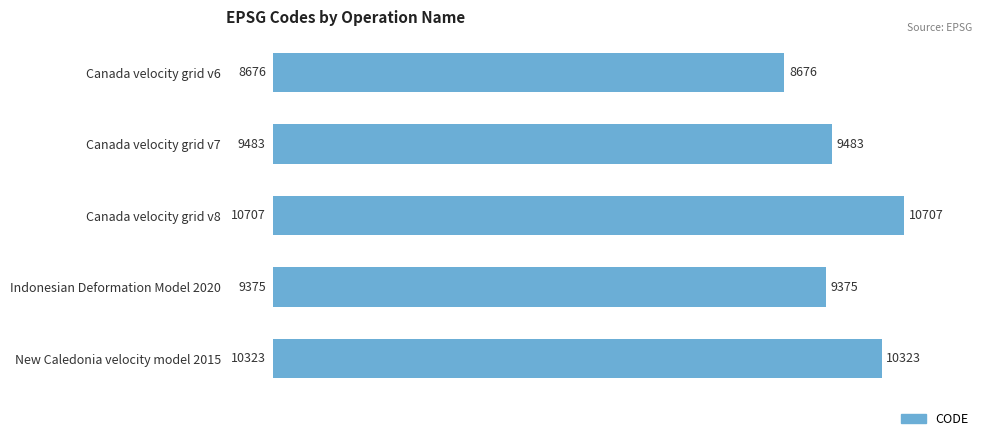

At which category does the chart reach its peak across all series?

Canada velocity grid v8